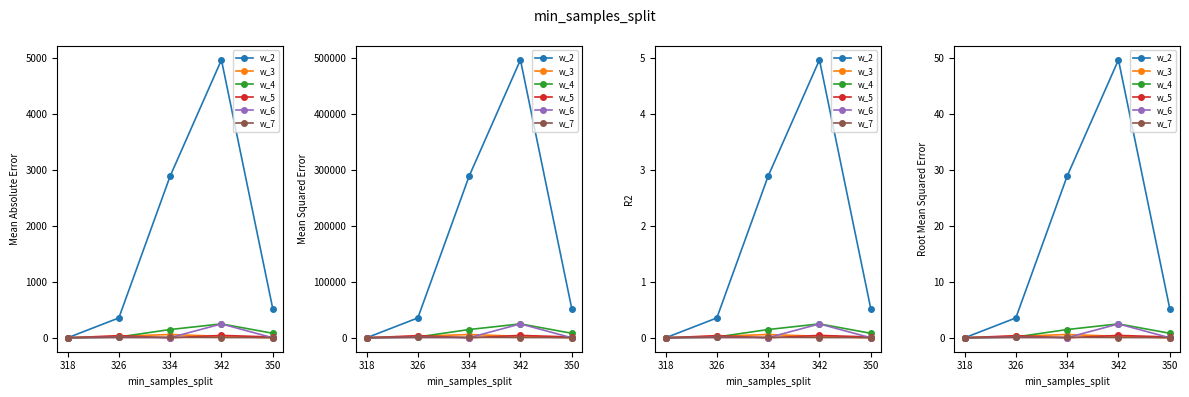

What is the spread (max minus min) of values at 350?

5.2